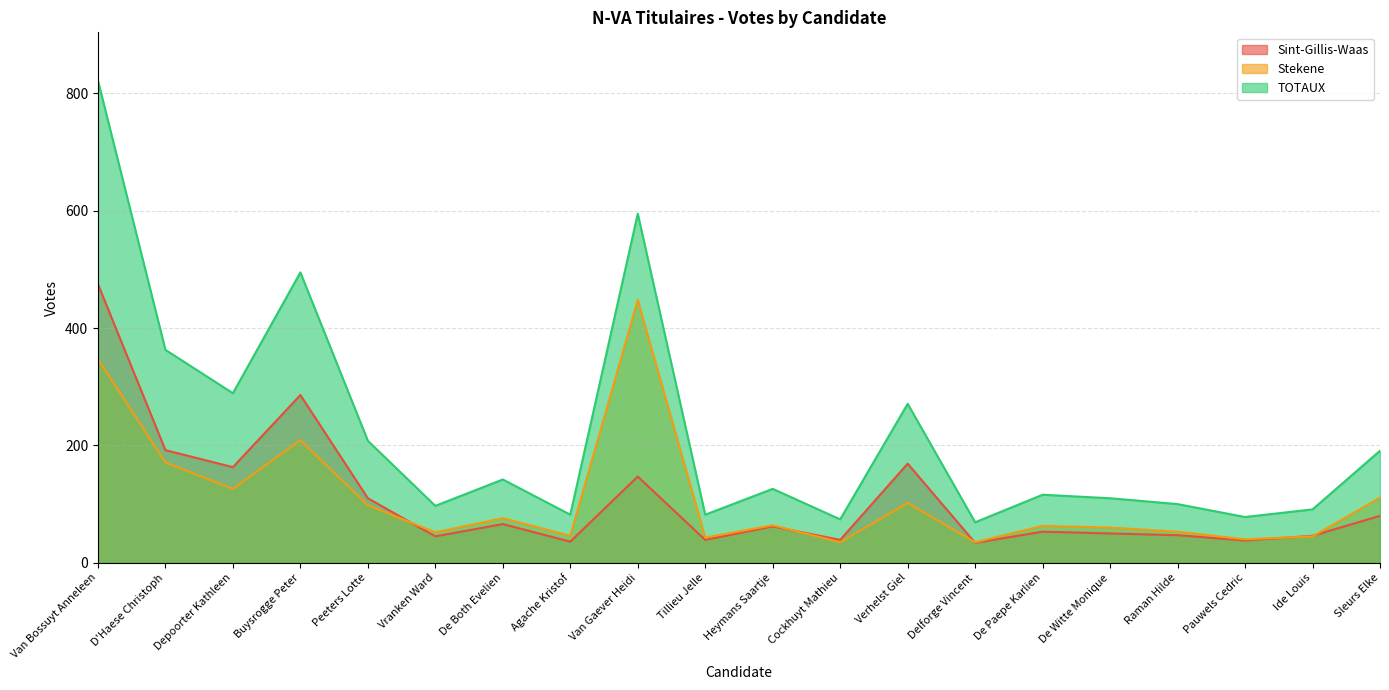

Reading left to right, transcribe all the data shown in this chart.

Sint-Gillis-Waas: Van Bossuyt Anneleen=475	D'Haese Christoph=192	Depoorter Kathleen=163	Buysrogge Peter=286	Peeters Lotte=110	Vranken Ward=45	De Both Evelien=66	Agache Kristof=36	Van Gaever Heidi=147	Tillieu Jelle=39	Heymans Saartje=62	Cockhuyt Mathieu=39	Verhelst Giel=169	Delforge Vincent=34	De Paepe Karlien=53	De Witte Monique=50	Raman Hilde=47	Pauwels Cedric=38	Ide Louis=46	Sleurs Elke=80
Stekene: Van Bossuyt Anneleen=347	D'Haese Christoph=171	Depoorter Kathleen=126	Buysrogge Peter=209	Peeters Lotte=98	Vranken Ward=52	De Both Evelien=76	Agache Kristof=46	Van Gaever Heidi=448	Tillieu Jelle=43	Heymans Saartje=64	Cockhuyt Mathieu=35	Verhelst Giel=102	Delforge Vincent=35	De Paepe Karlien=63	De Witte Monique=60	Raman Hilde=53	Pauwels Cedric=40	Ide Louis=45	Sleurs Elke=111
TOTAUX: Van Bossuyt Anneleen=822	D'Haese Christoph=363	Depoorter Kathleen=289	Buysrogge Peter=495	Peeters Lotte=208	Vranken Ward=97	De Both Evelien=142	Agache Kristof=82	Van Gaever Heidi=595	Tillieu Jelle=82	Heymans Saartje=126	Cockhuyt Mathieu=74	Verhelst Giel=271	Delforge Vincent=69	De Paepe Karlien=116	De Witte Monique=110	Raman Hilde=100	Pauwels Cedric=78	Ide Louis=91	Sleurs Elke=191